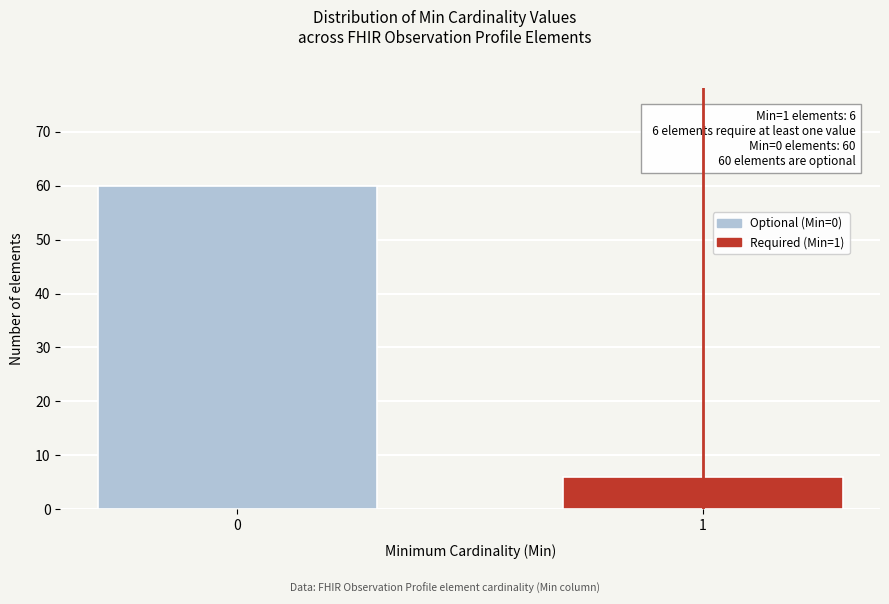

Reading left to right, transcribe all the data shown in this chart.

0=60	1=6